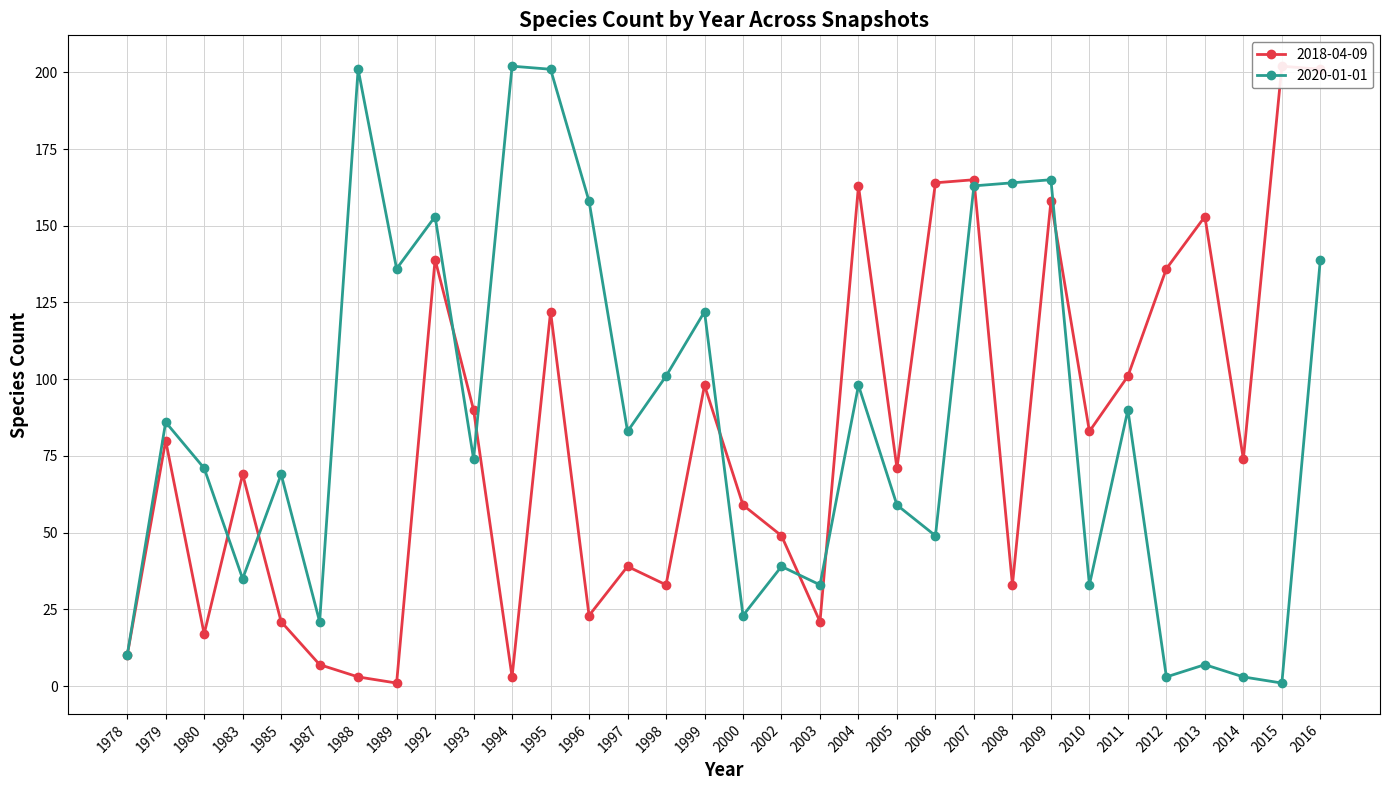

Reading left to right, list all the values displayed in this chart.

2018-04-09: 1978=10	1979=80	1980=17	1983=69	1985=21	1987=7	1988=3	1989=1	1992=139	1993=90	1994=3	1995=122	1996=23	1997=39	1998=33	1999=98	2000=59	2002=49	2003=21	2004=163	2005=71	2006=164	2007=165	2008=33	2009=158	2010=83	2011=101	2012=136	2013=153	2014=74	2015=202	2016=201
2020-01-01: 1978=10	1979=86	1980=71	1983=35	1985=69	1987=21	1988=201	1989=136	1992=153	1993=74	1994=202	1995=201	1996=158	1997=83	1998=101	1999=122	2000=23	2002=39	2003=33	2004=98	2005=59	2006=49	2007=163	2008=164	2009=165	2010=33	2011=90	2012=3	2013=7	2014=3	2015=1	2016=139